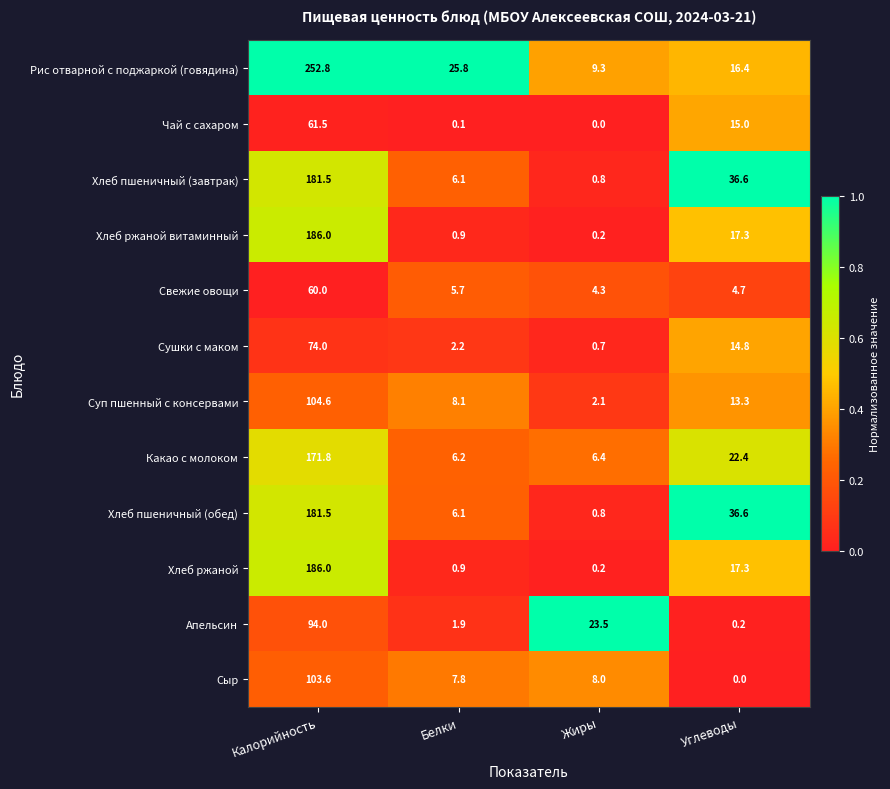

What is the difference between the maximum and minimum values in the Хлеб пшеничный (обед) series?

180.7